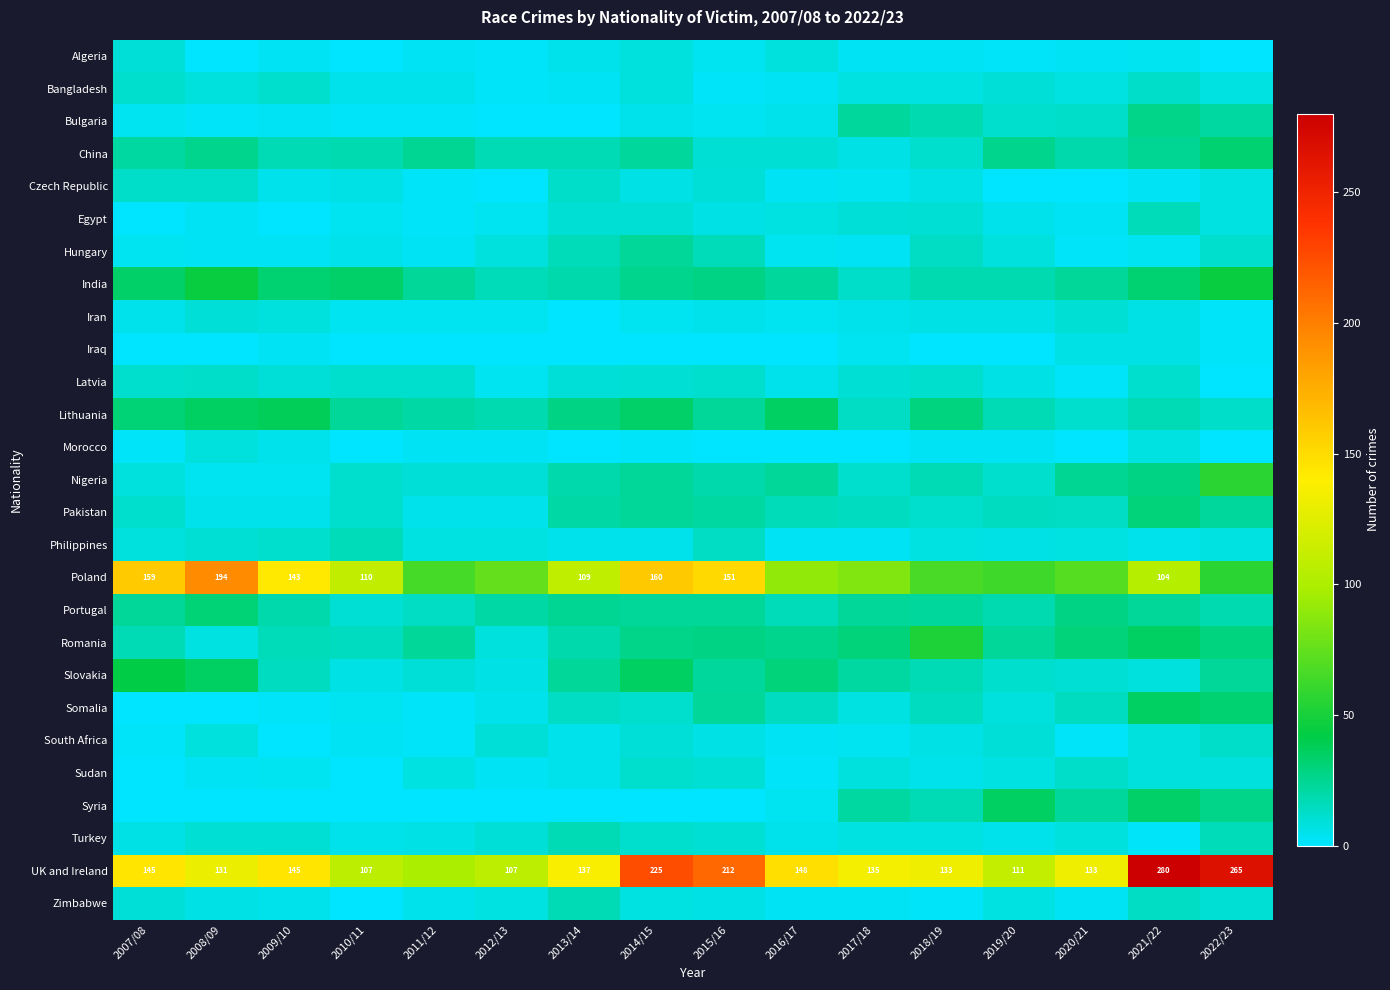

Is it true that UK and Ireland equals 212 at 2015/16?

True